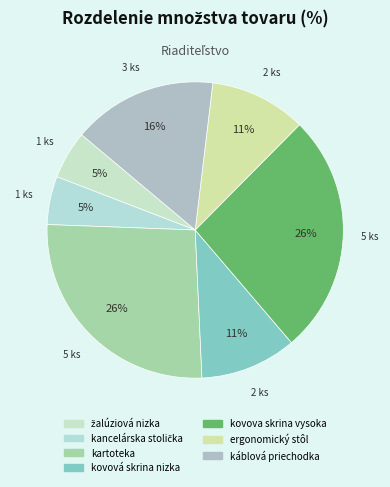

To the nearest percent, what is the difference between the largest and smallest slice percentages?

21%